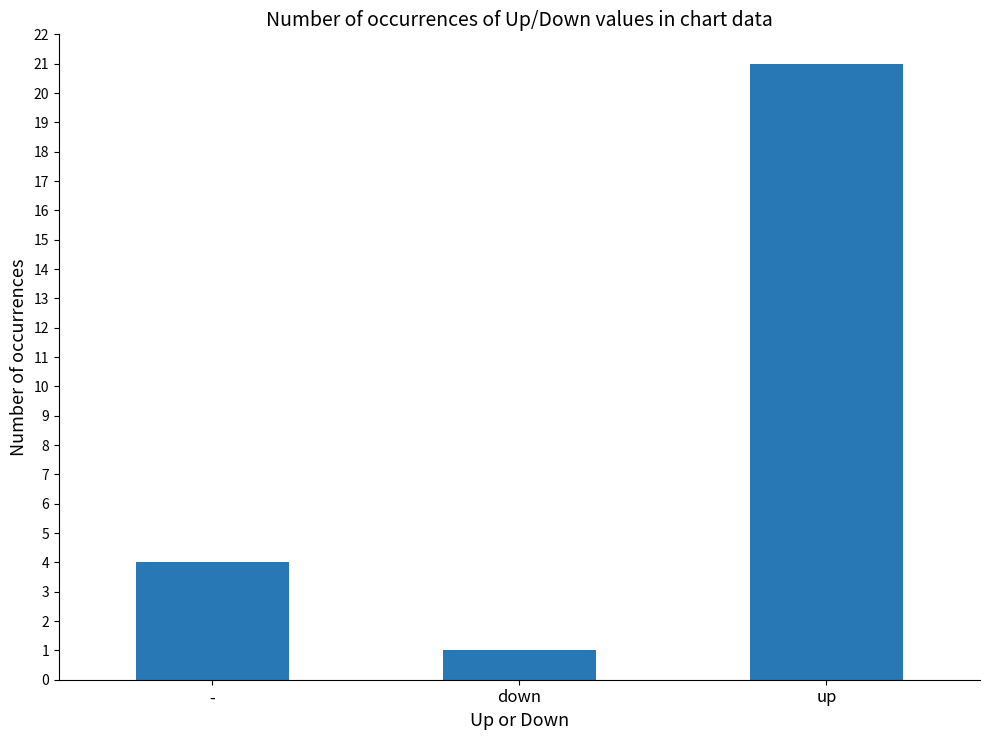

Rank the categories by value from lowest to highest.

down, -, up